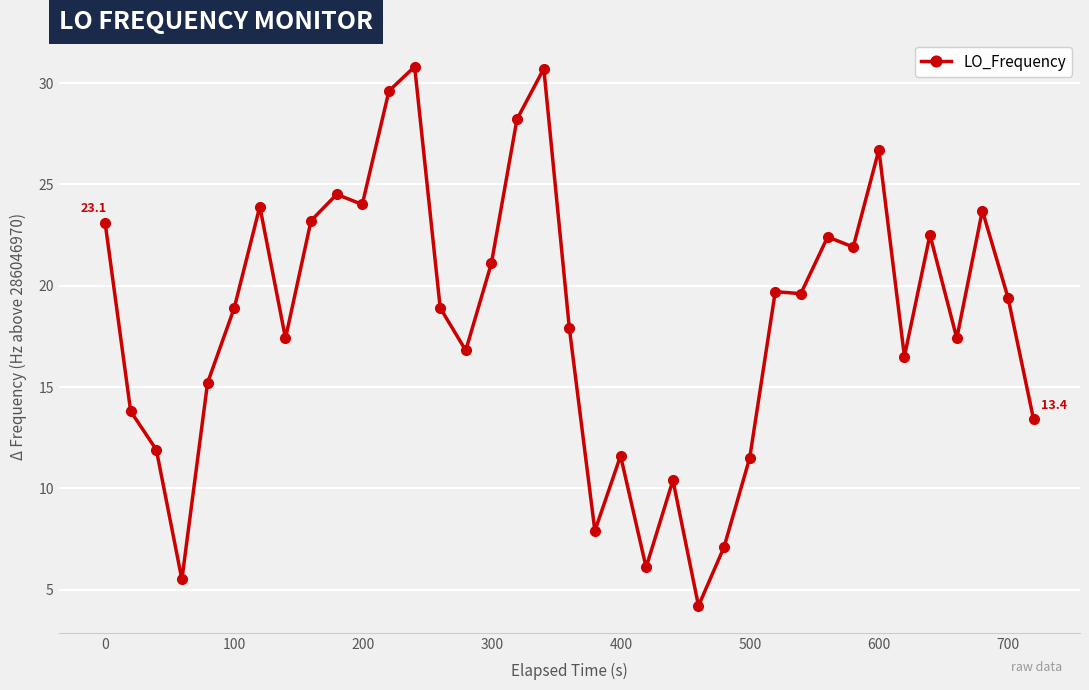

True or false: there are more than 0 points higher than both neighbors.

True